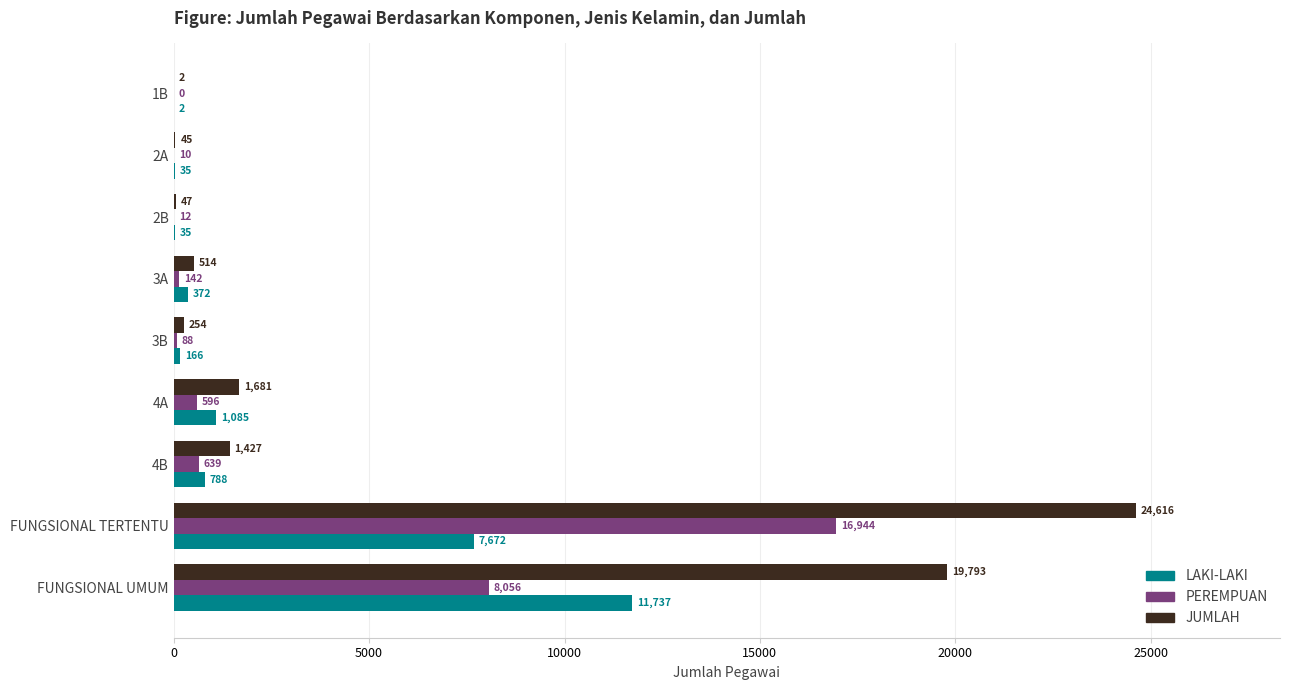

At which category is the sum across all series the highest?

FUNGSIONAL TERTENTU